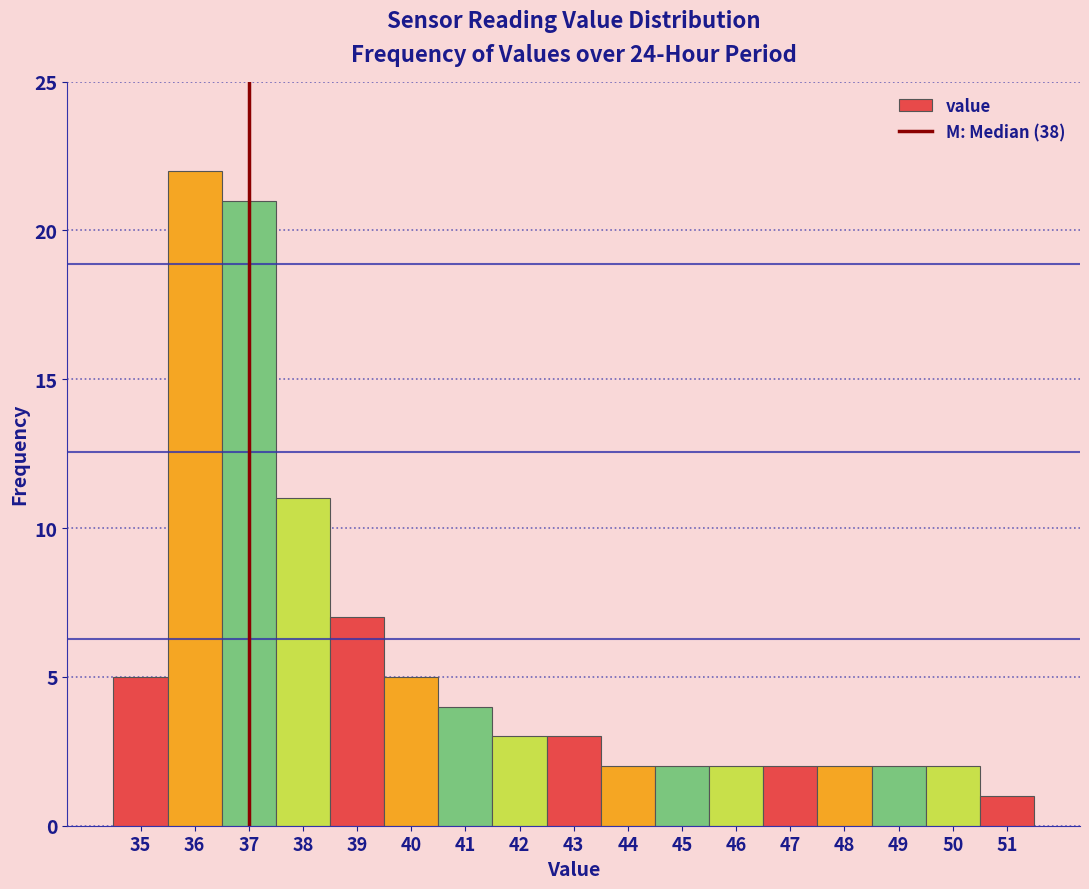

How tall is the bar that spans 38.5 to 39.5 on the x-axis? The values are not printed on the chart, so give them approximately, as read against the axis.

7